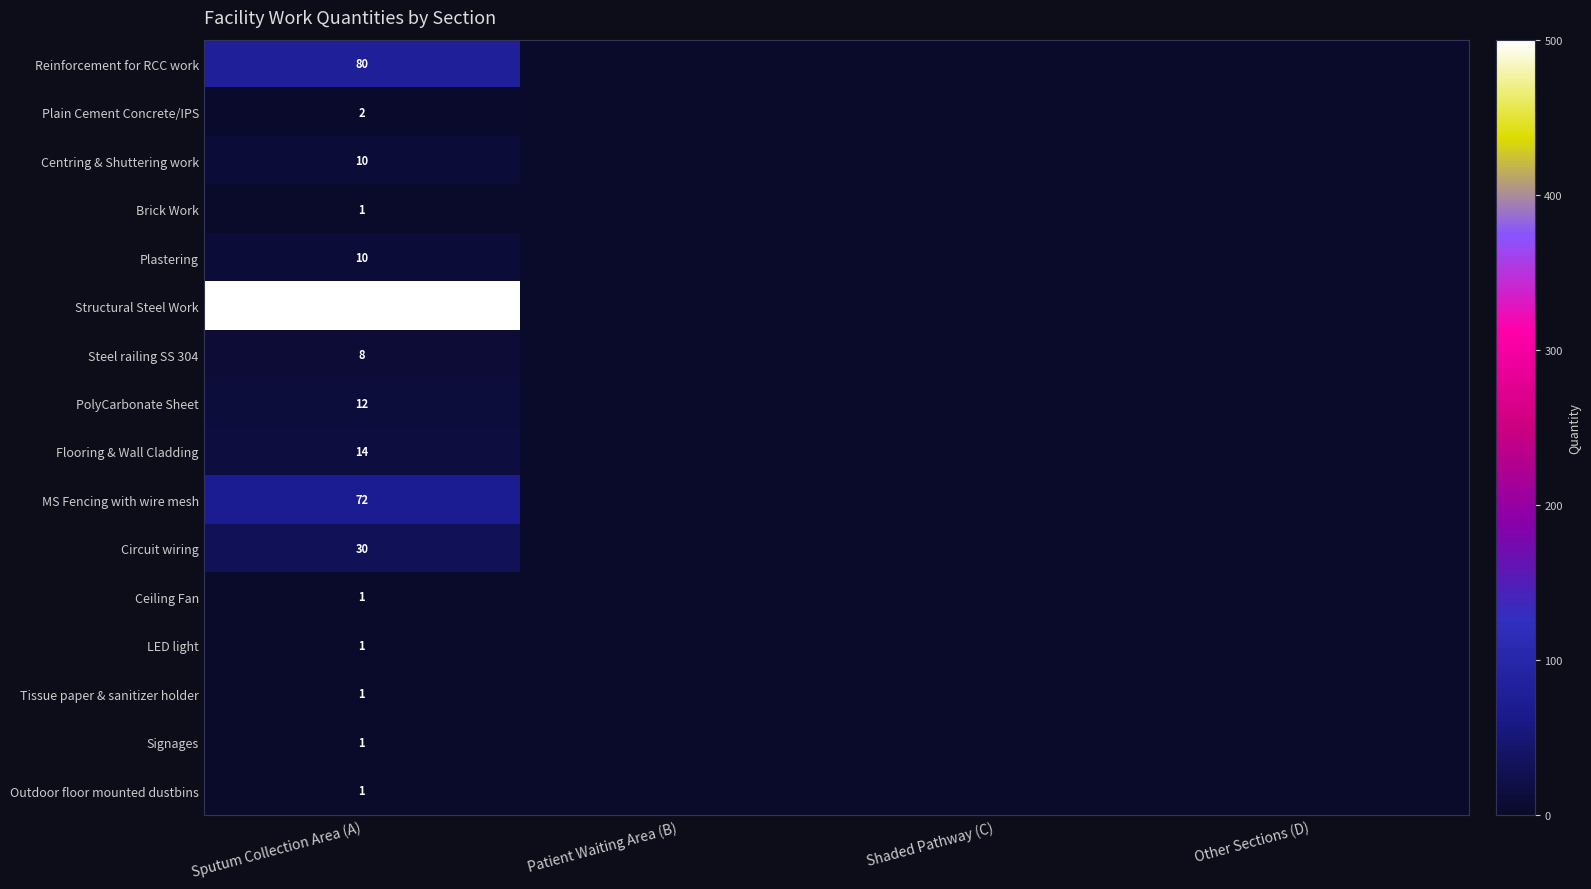

What is the difference between the maximum and minimum values in the row_1 series?

2